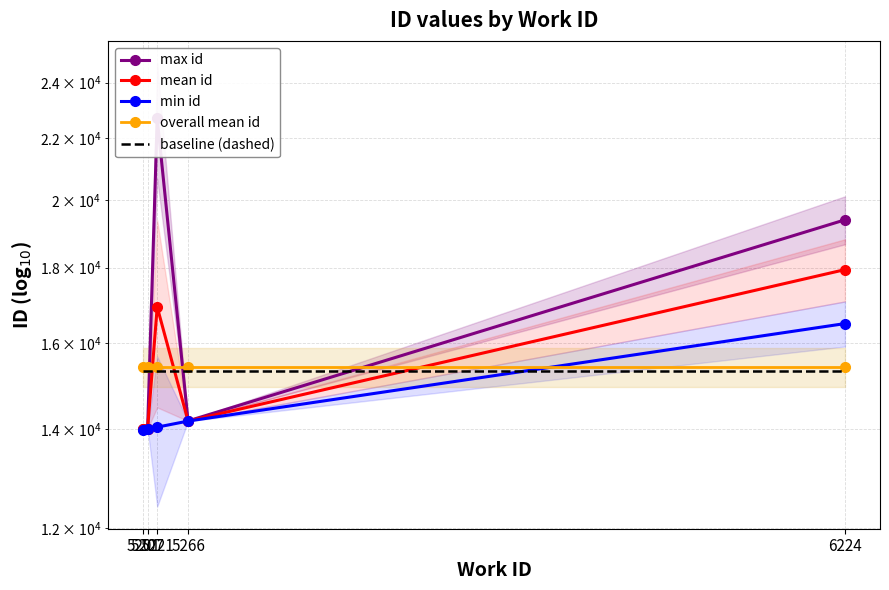

At which label does mean id reach its peak?

6224